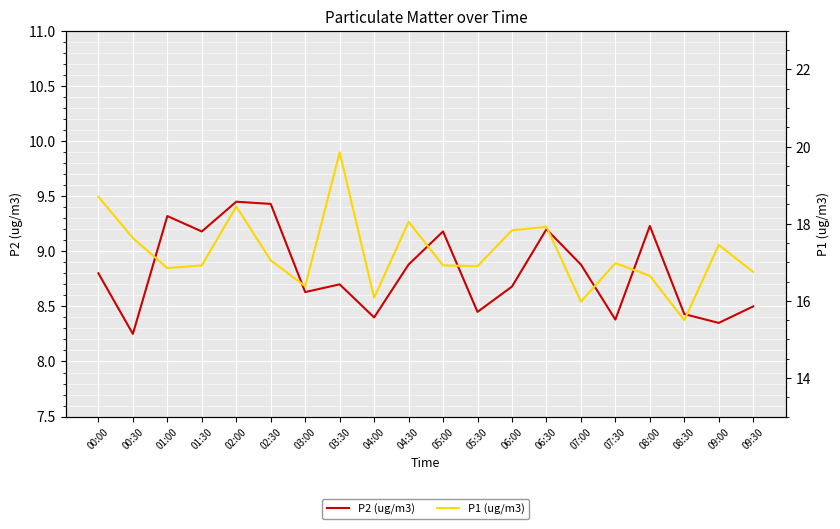

How many values in the P1 (ug/m3) series exceed 16?

18